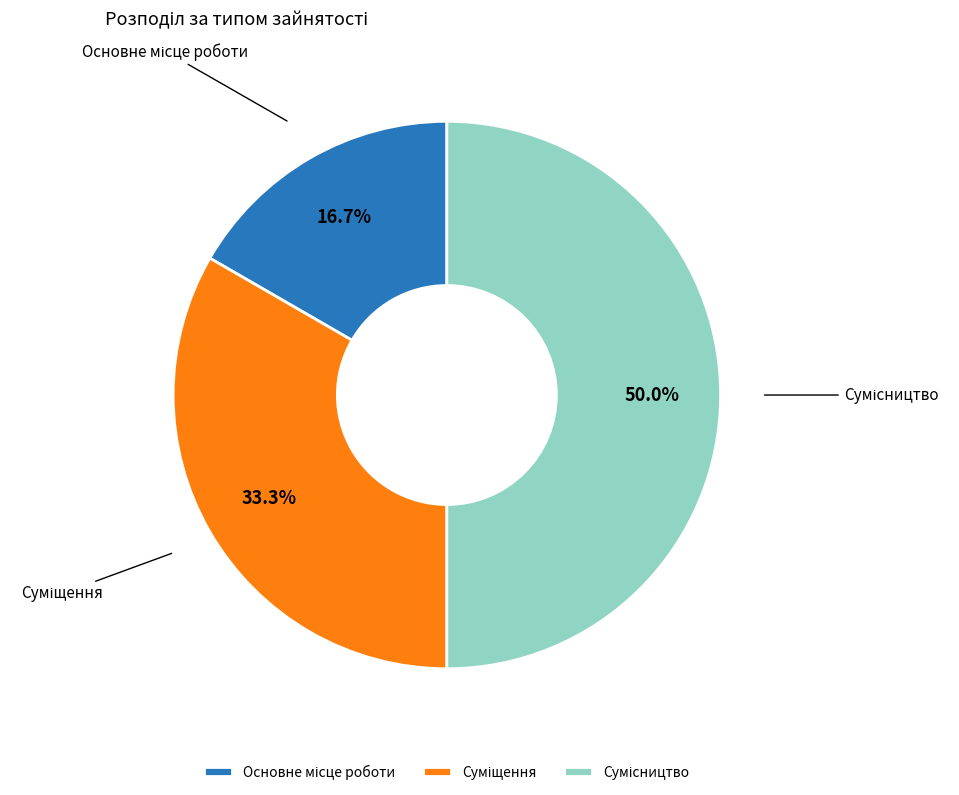

How many segments does this pie chart have?

3